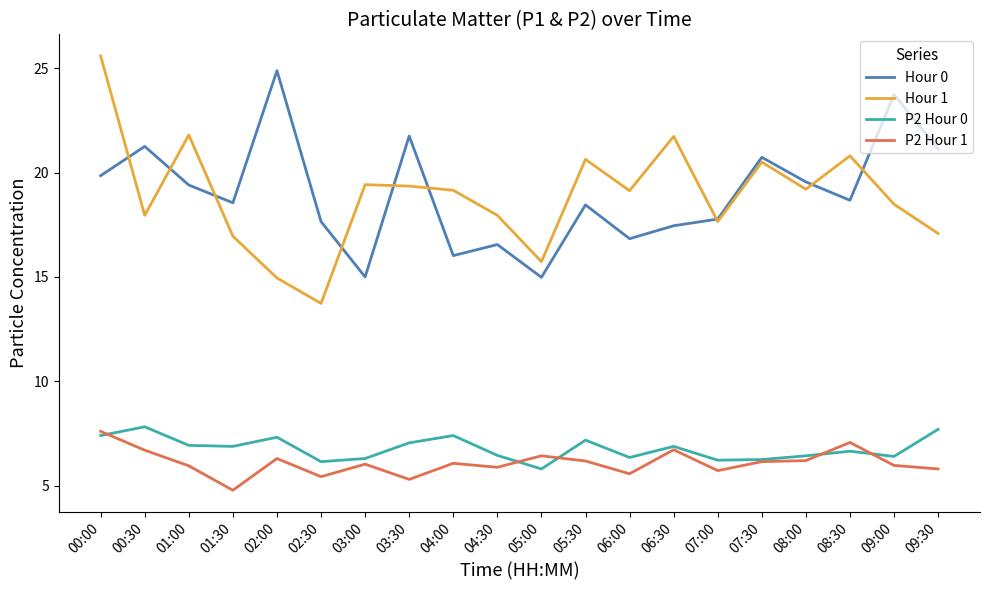

True or false: P2 Hour 0 and Hour 1 intersect in this chart.

False